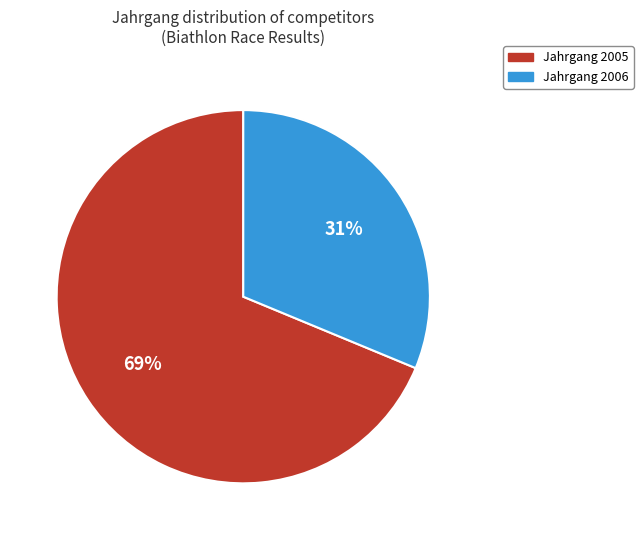

Does any single category account for the majority?

Yes